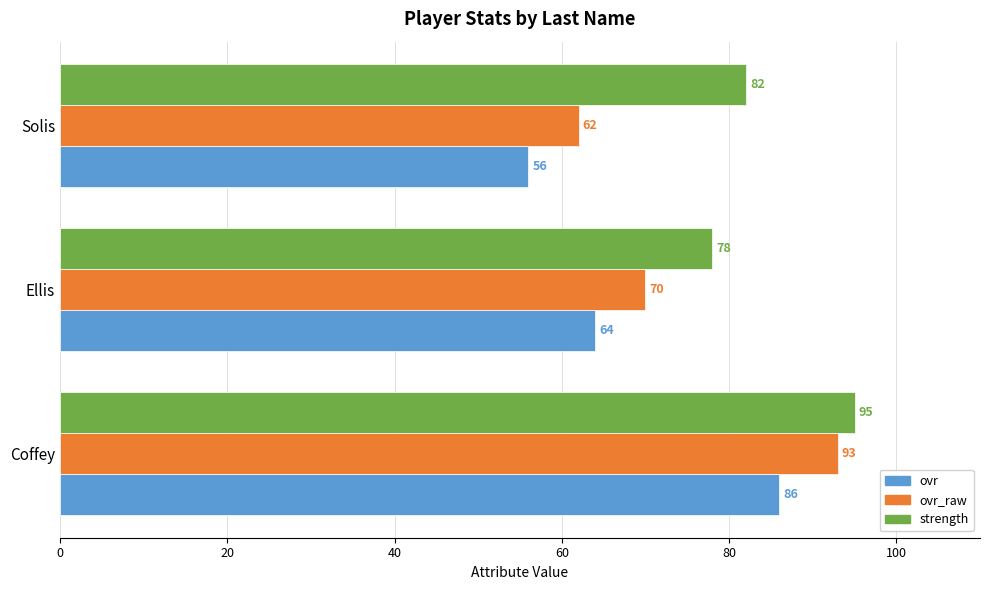

Where is strength nearest to the value 86?

Solis